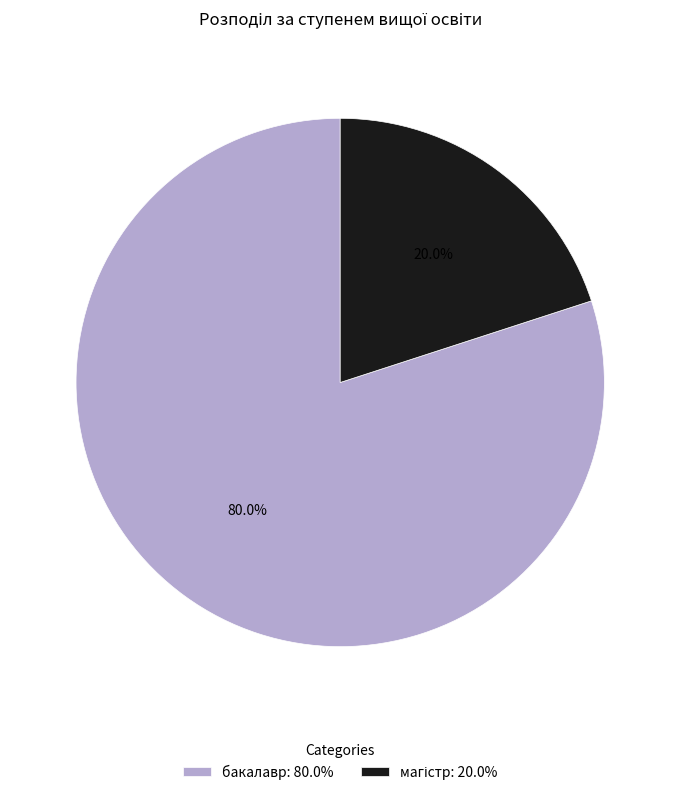

To the nearest percent, what is the difference between the largest and smallest slice percentages?

60%